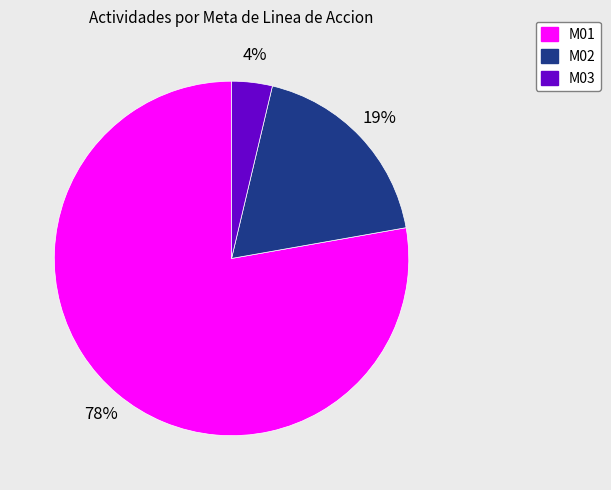

To the nearest percent, what portion does M03 represent?

4%